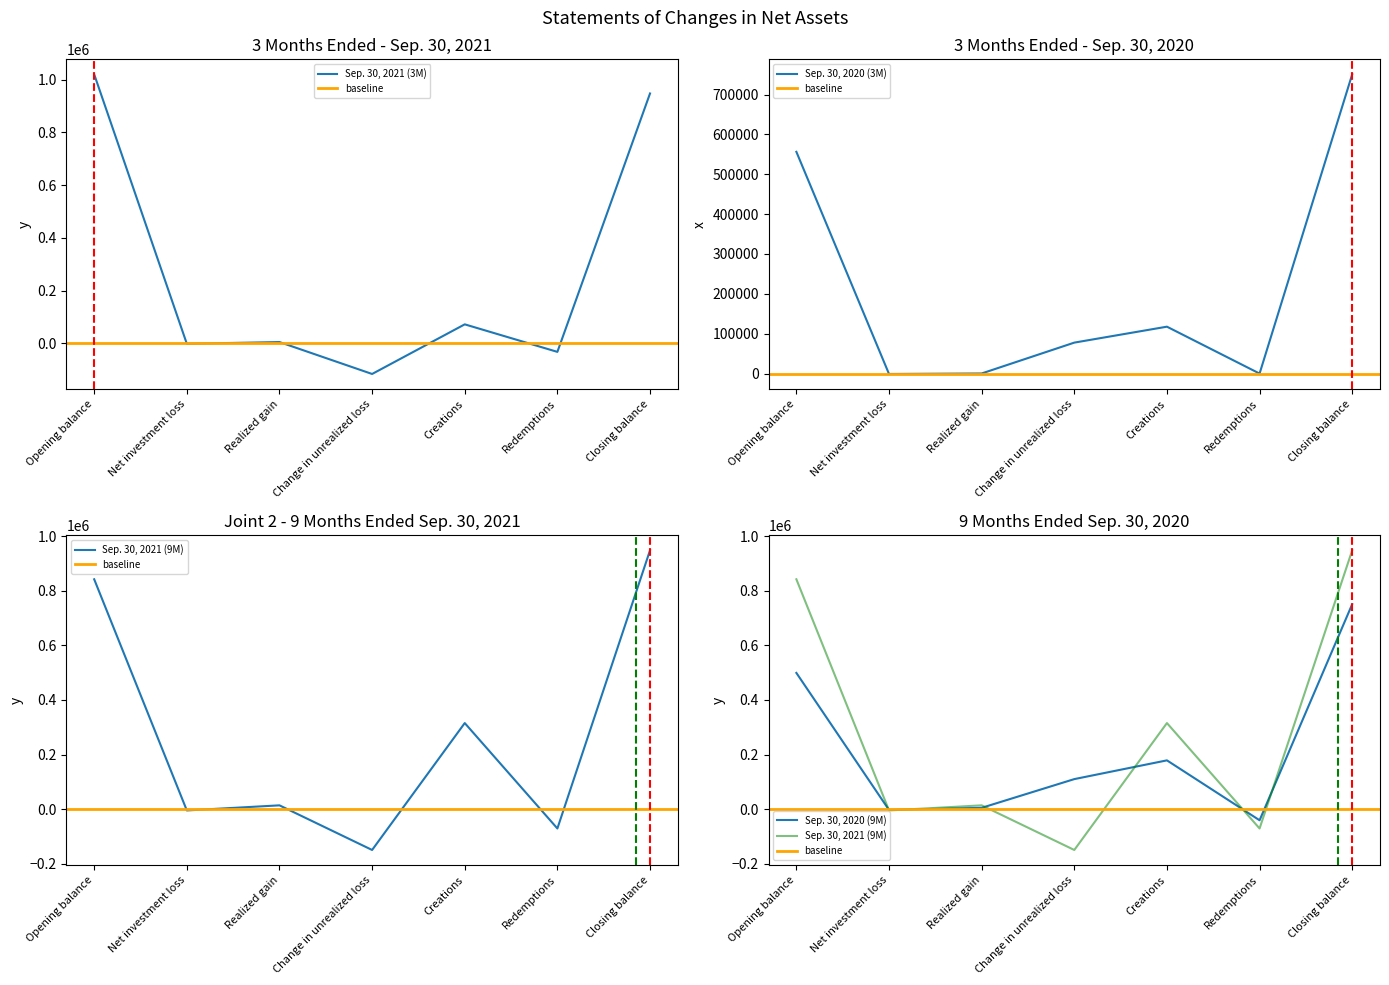

What is the total value across all series at Creations?

684325